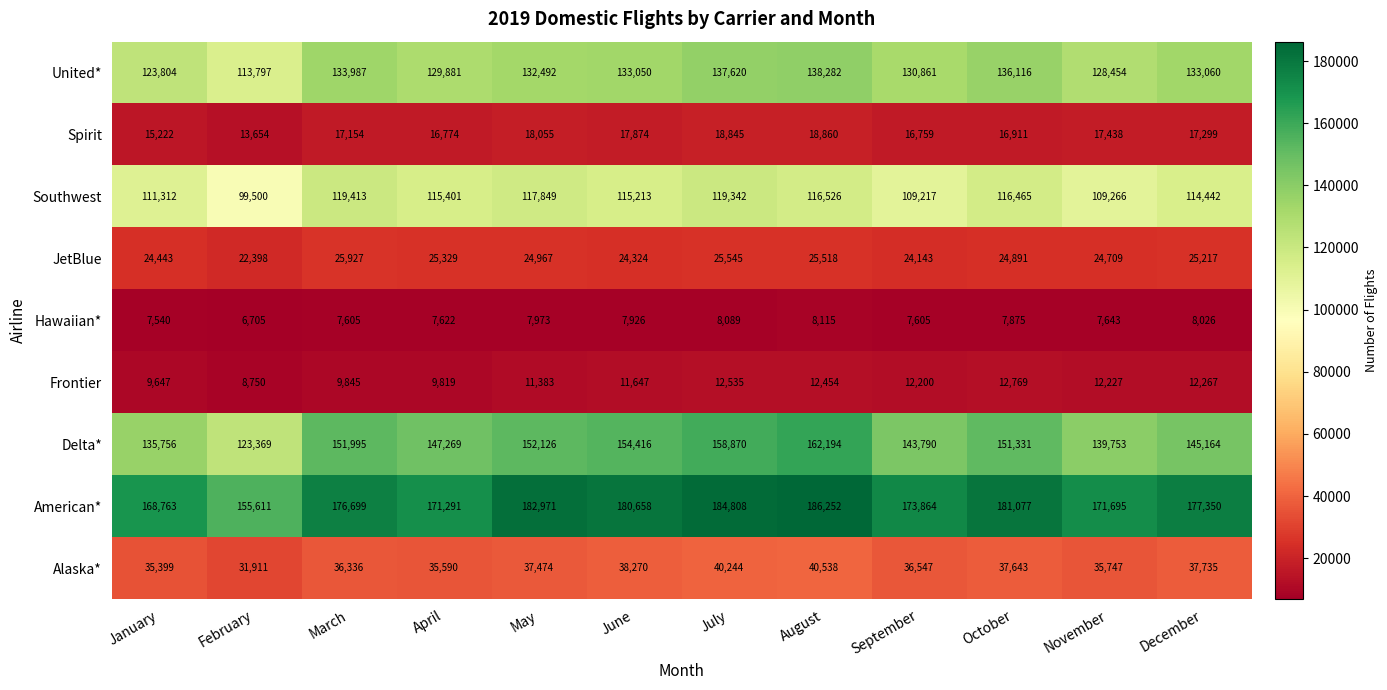

The Spirit series shows 17438 at November. True or false?

True